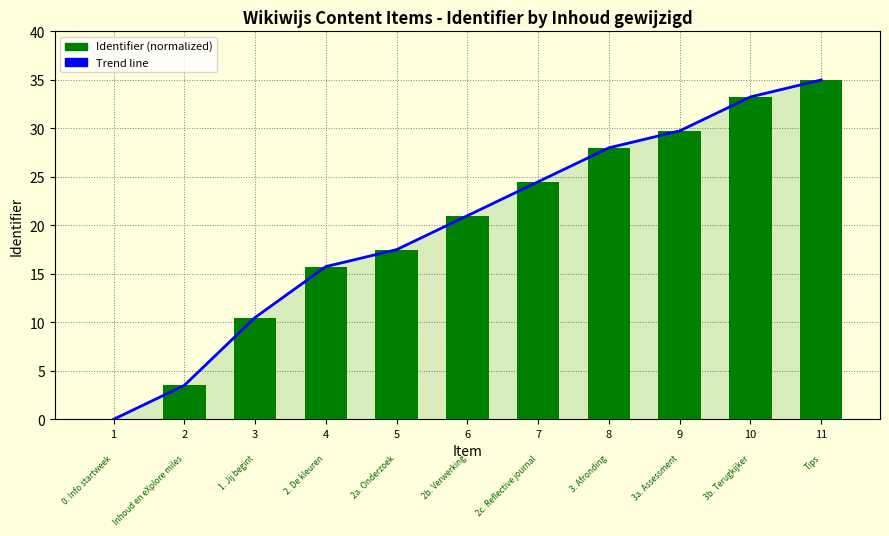

What is the difference between the Identifier values at 2 and 5?

14.0